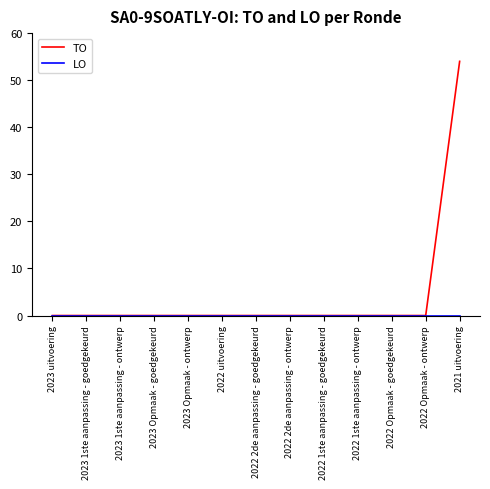

Which series has the widest spread of values?

TO